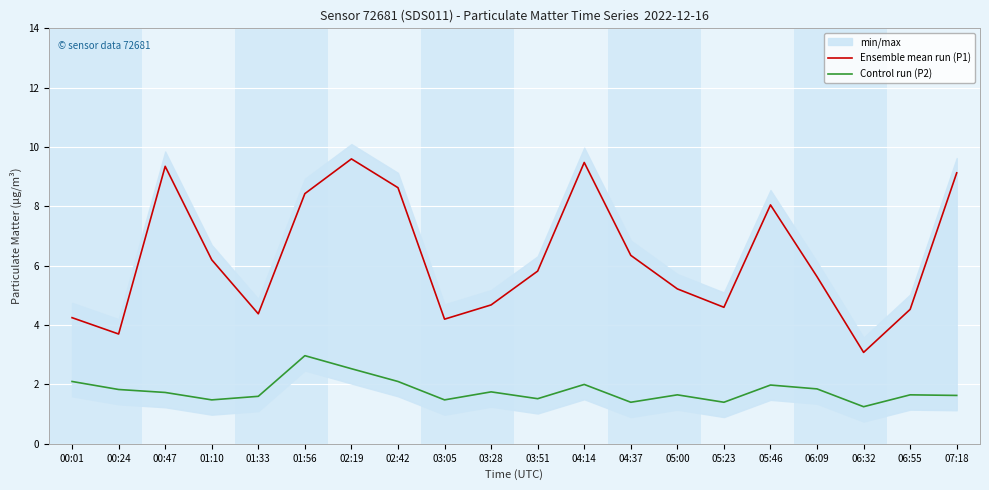

Between 01:10 and 05:46, which is larger?

05:46